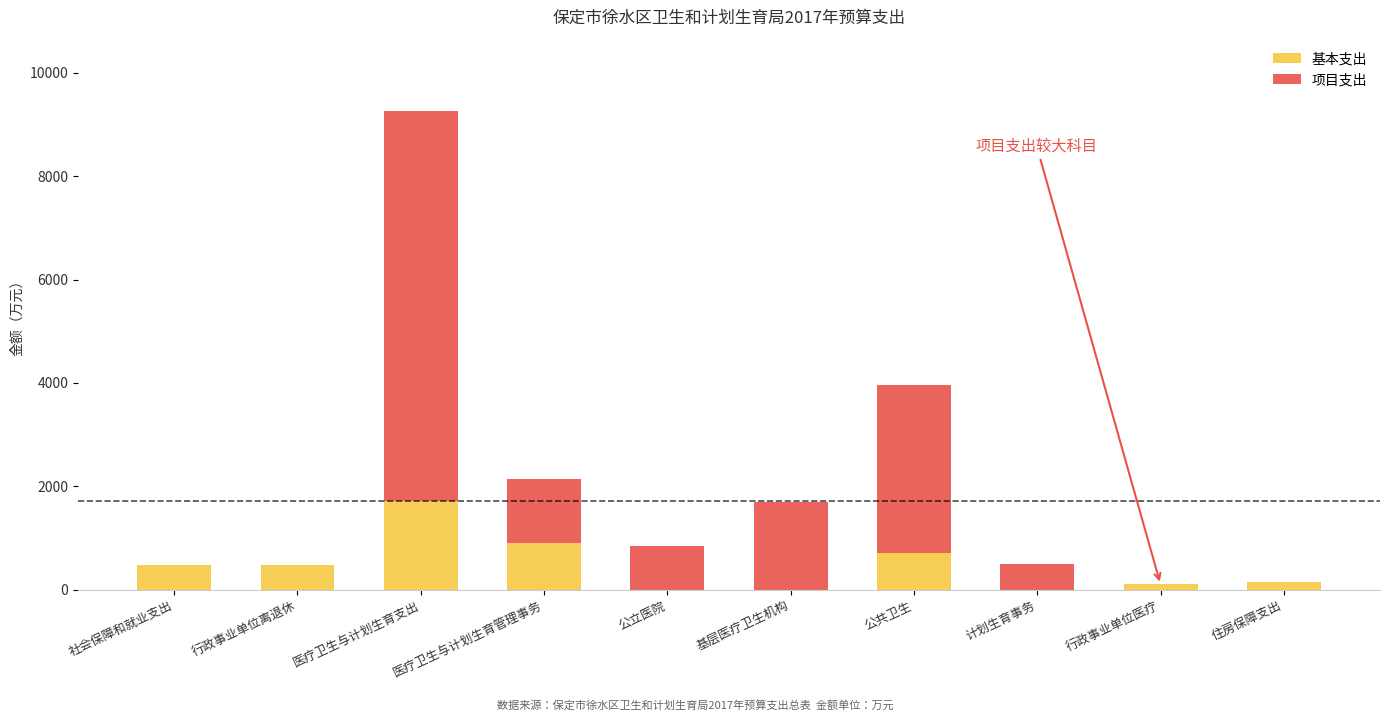

How many distinct data groups are displayed?

2